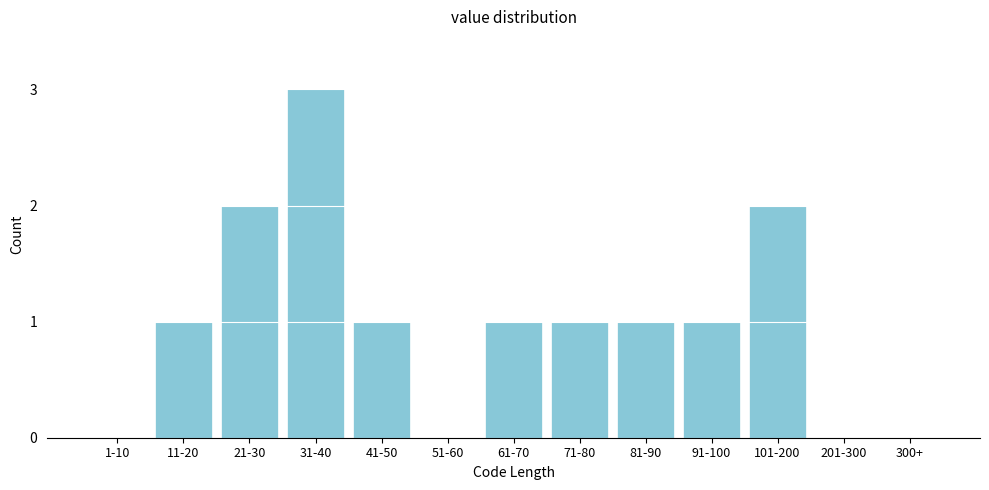

Reading left to right, what are all the values shown in this chart?

1-10=0	11-20=1	21-30=2	31-40=3	41-50=1	51-60=0	61-70=1	71-80=1	81-90=1	91-100=1	101-200=2	201-300=0	300+=0